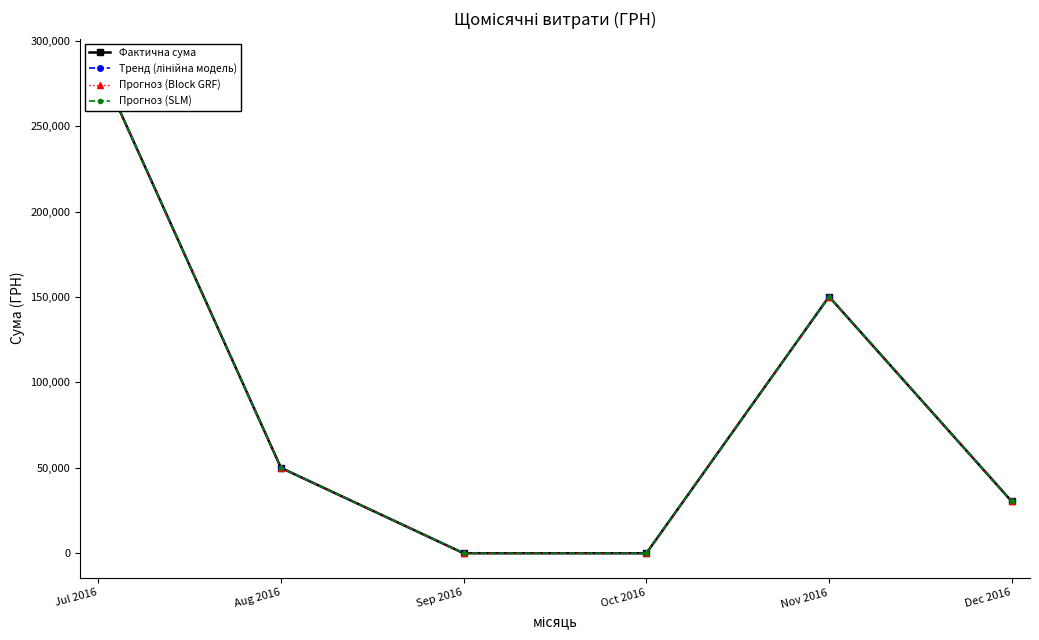

What are all the series names shown in the legend?

Фактична сума, Тренд (лінійна модель), Прогноз (Block GRF), Прогноз (SLM)